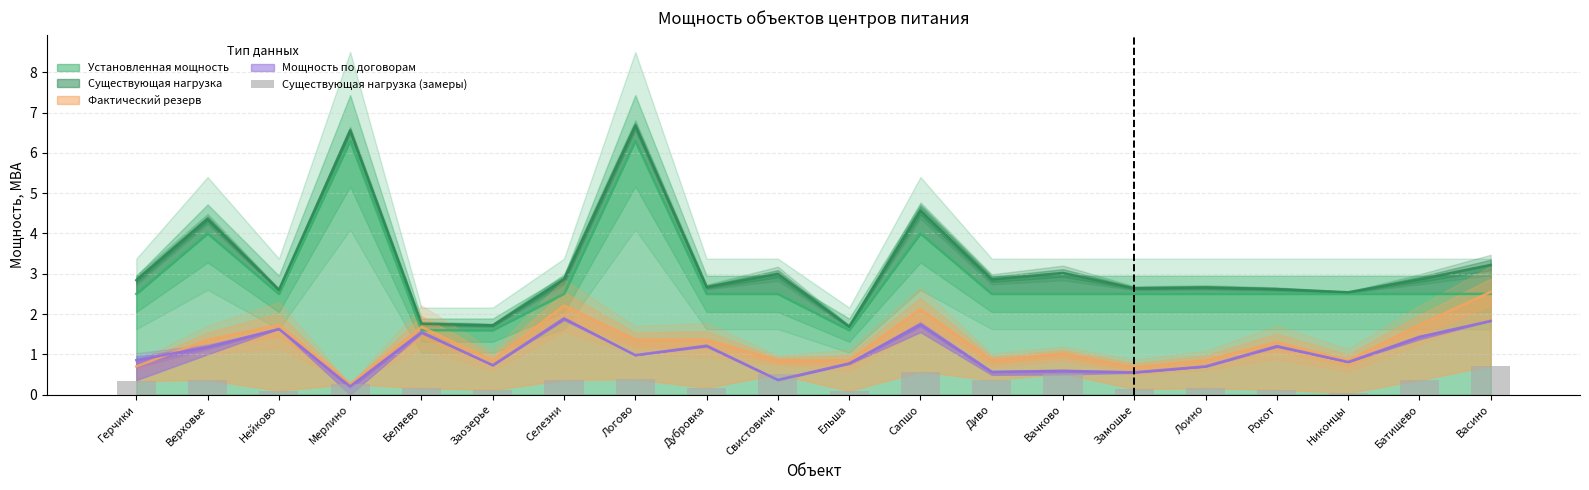

What is the average value?

0.3